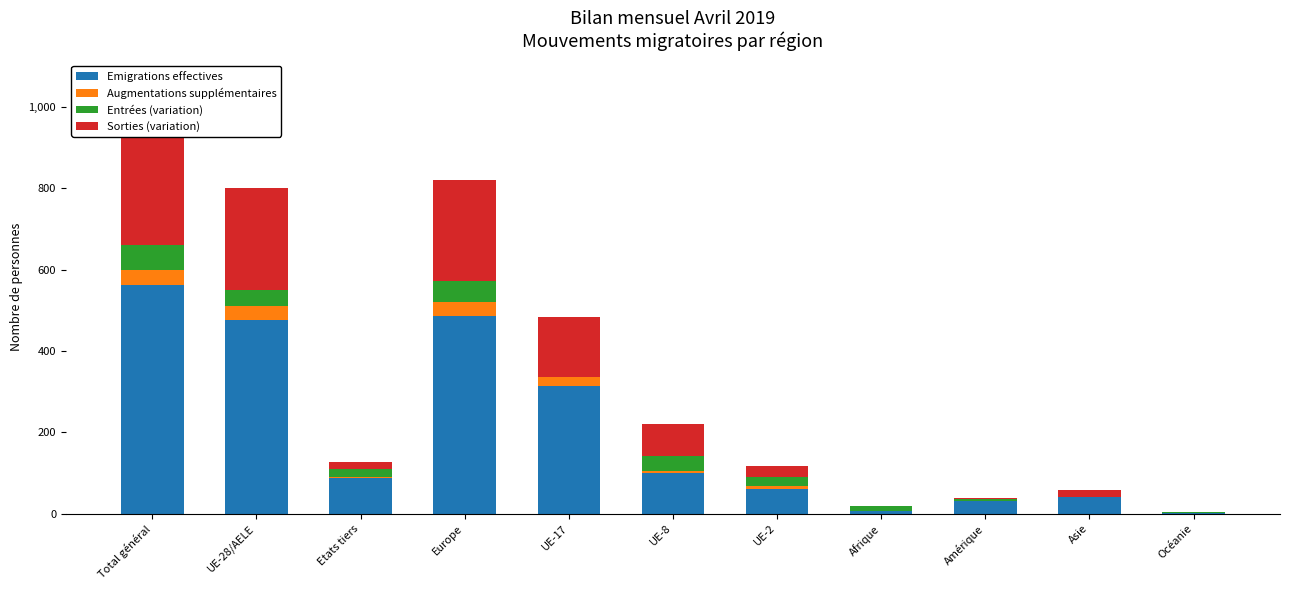

What is the label of the 1st bar from the right?

Océanie